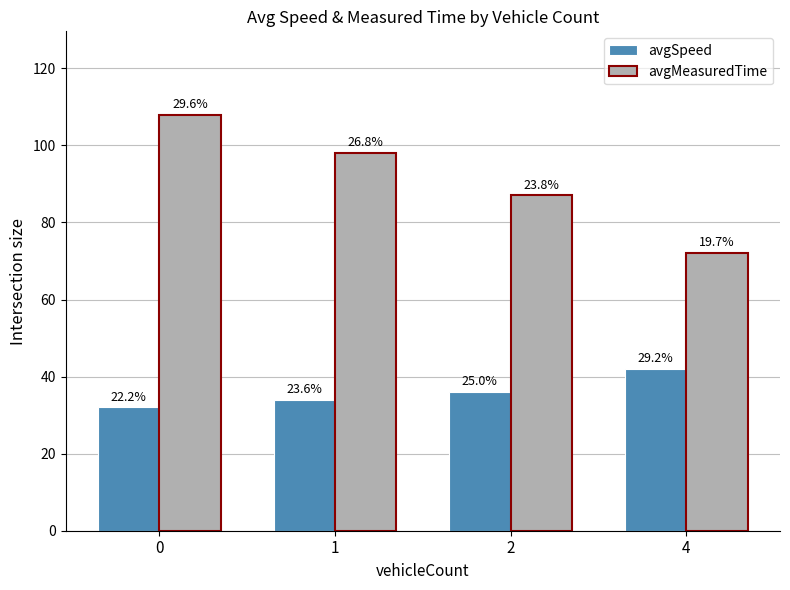

List the labels in order of avgSpeed value, smallest first.

0, 1, 2, 4